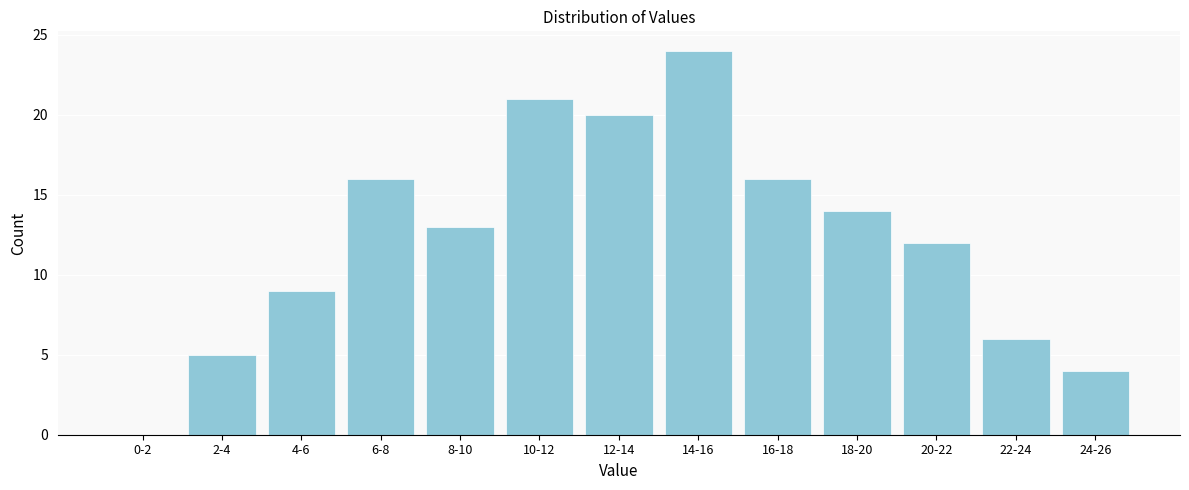

Reading left to right, transcribe all the data shown in this chart.

0-2=0	2-4=5	4-6=9	6-8=16	8-10=13	10-12=21	12-14=20	14-16=24	16-18=16	18-20=14	20-22=12	22-24=6	24-26=4